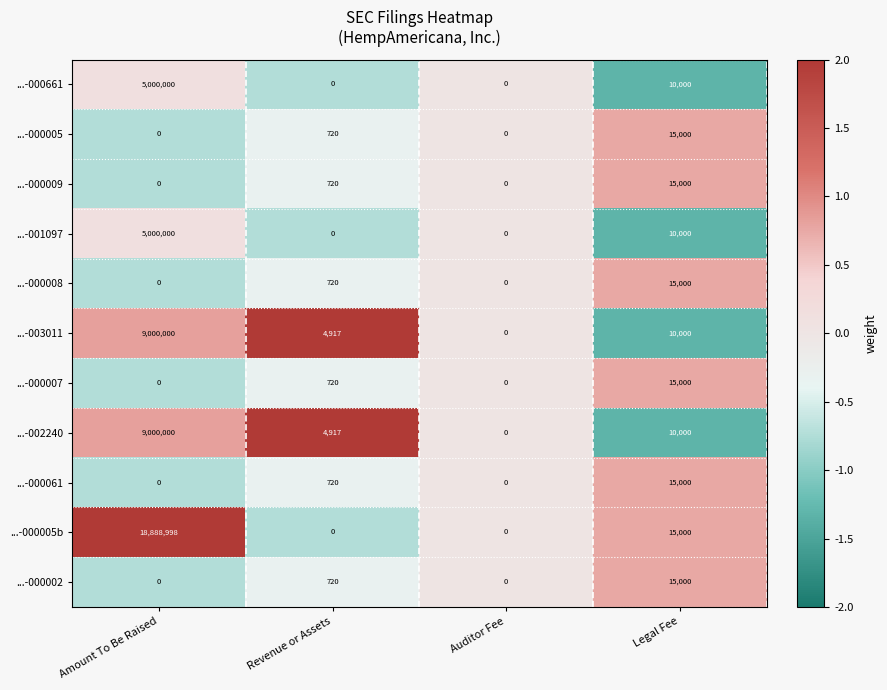

What is the minimum value shown in the chart?

0